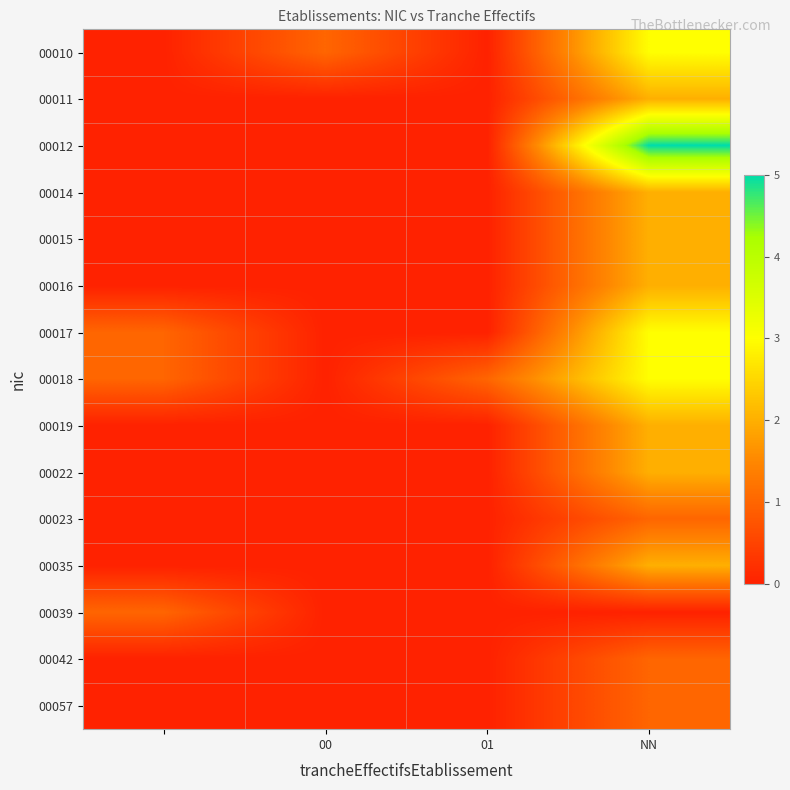

Count the number of data series in this chart.

15